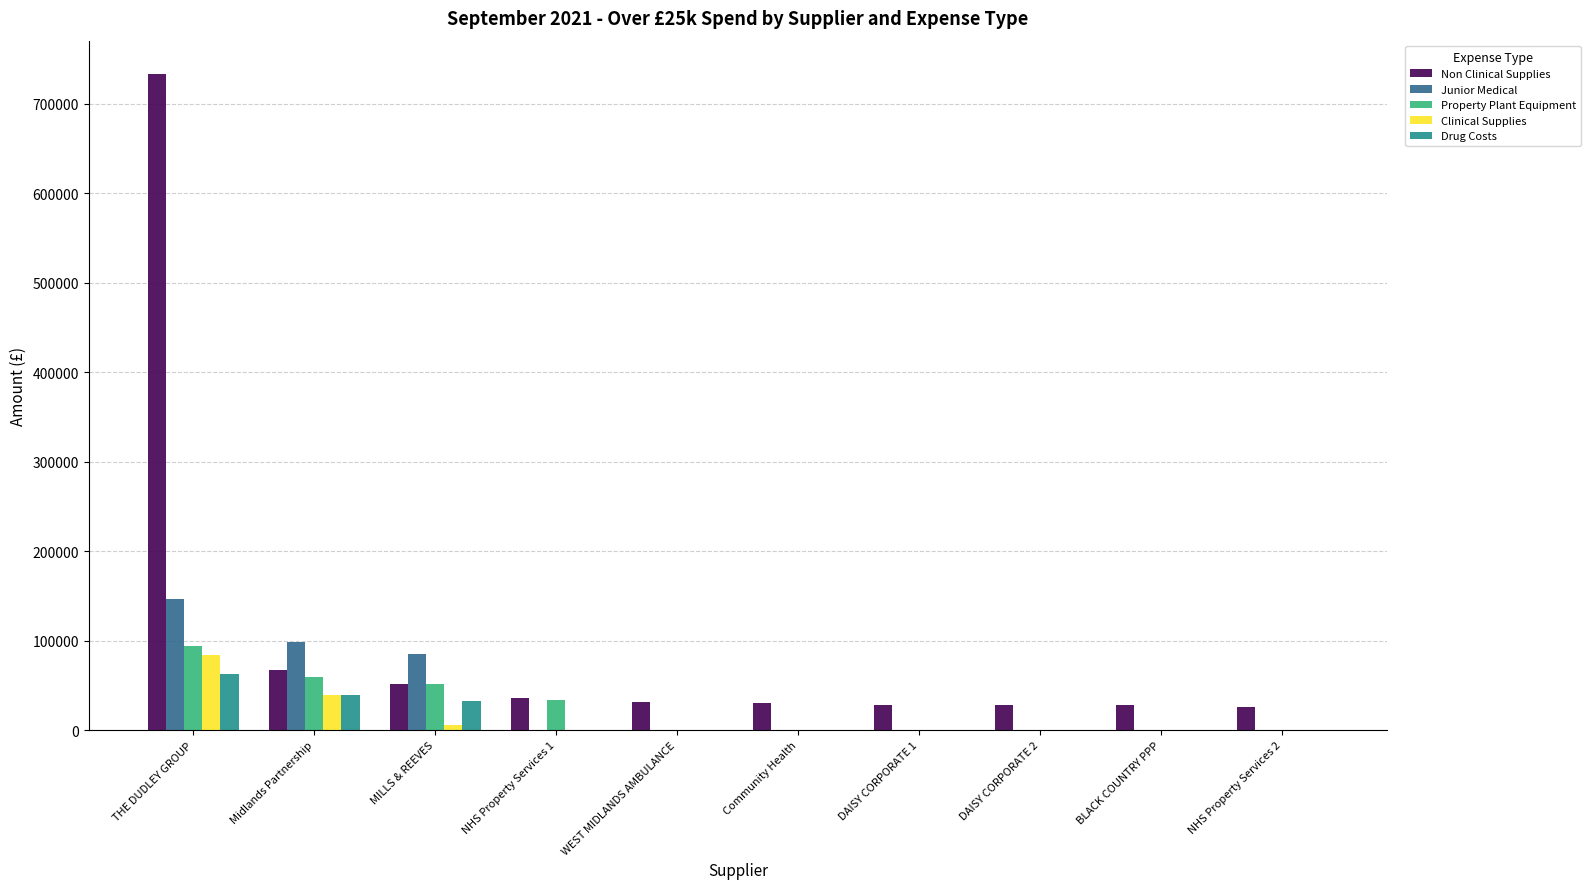

Which series has the largest total across all categories?

Non Clinical Supplies